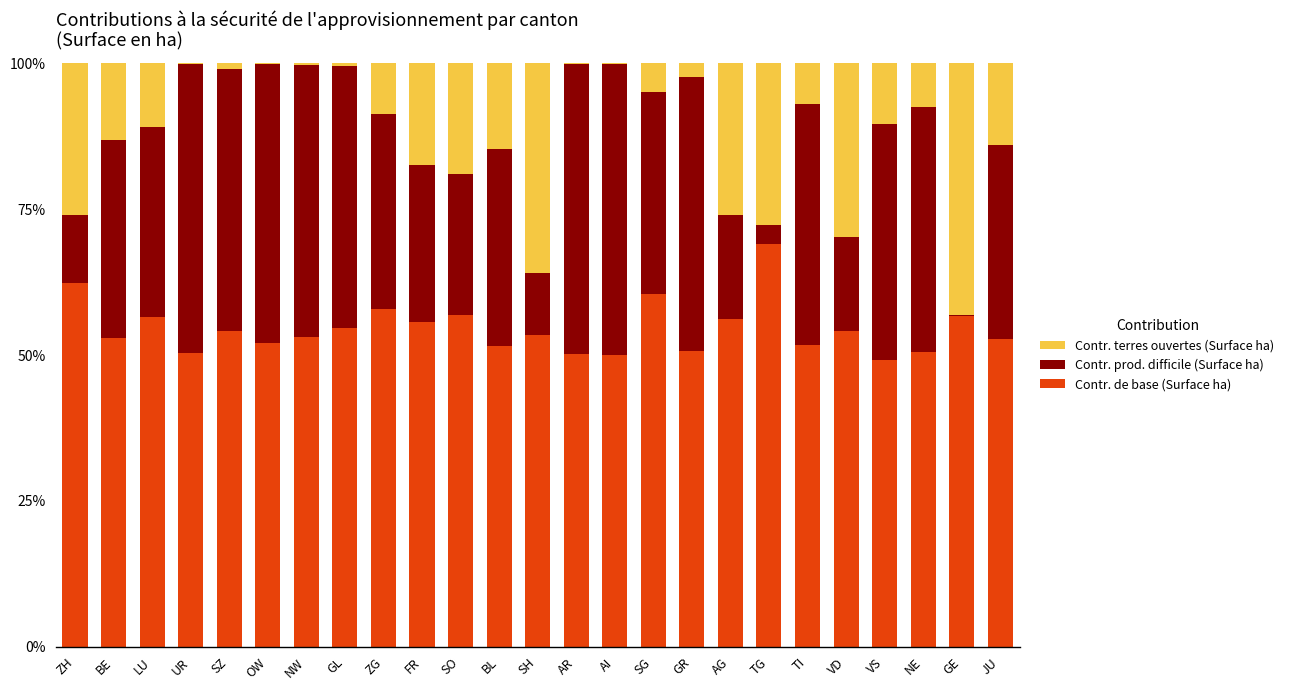

What is the approximate value of Contr. de base (Surface ha) at JU?

52.7